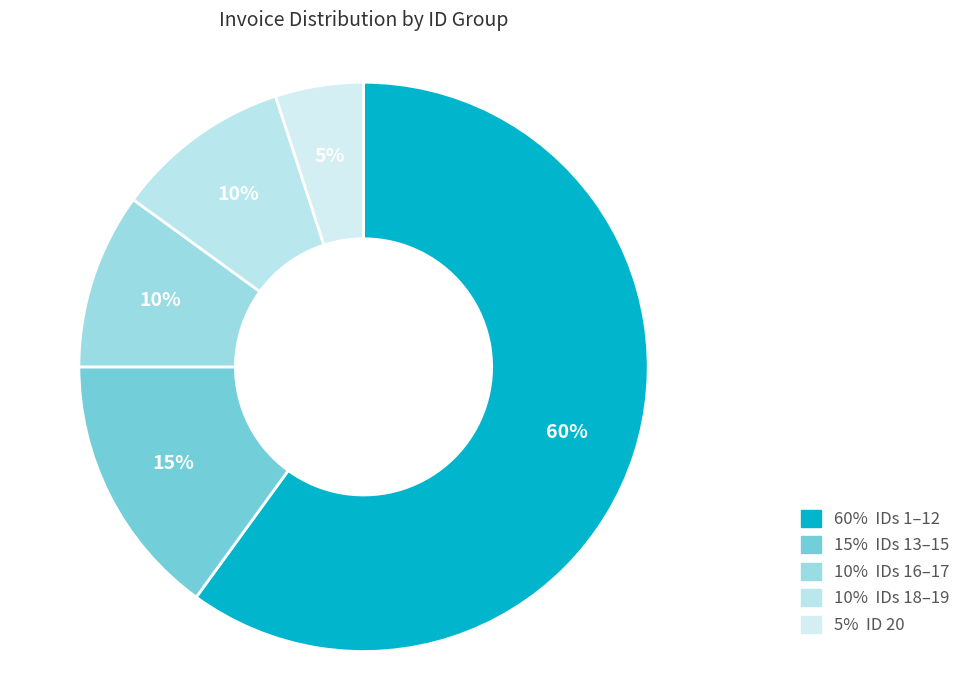

What is the smallest slice in the pie chart?

5% ID 20